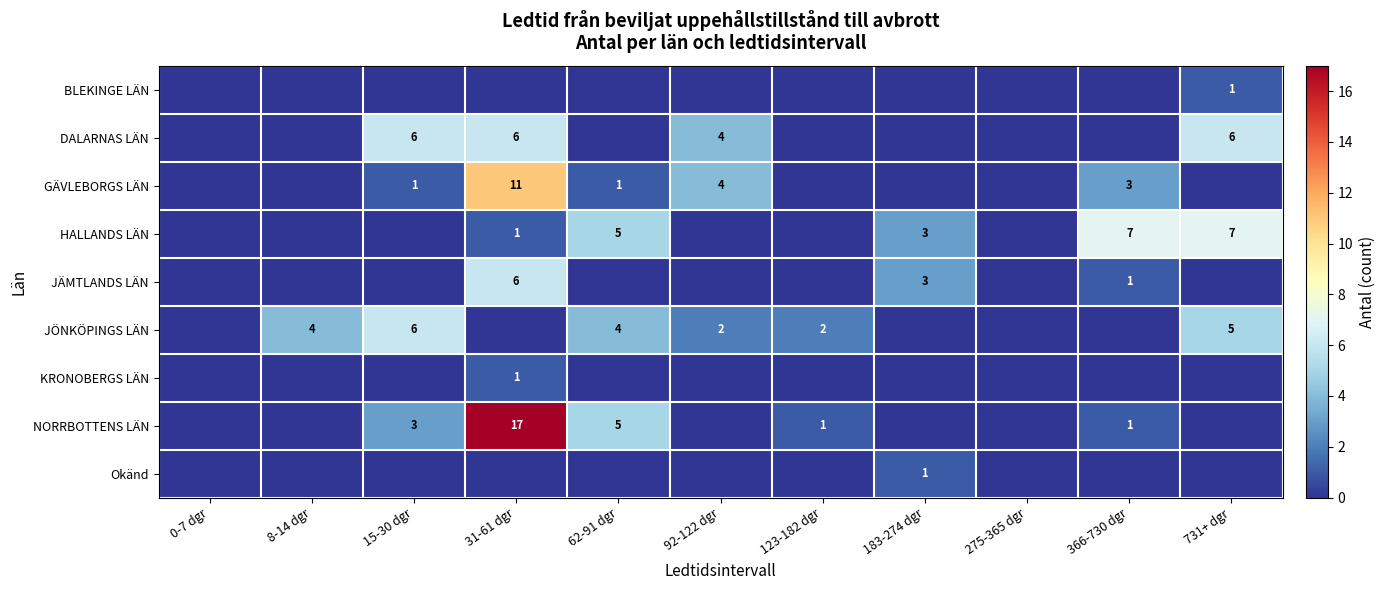

At how many categories does at least one series exceed 9?

1